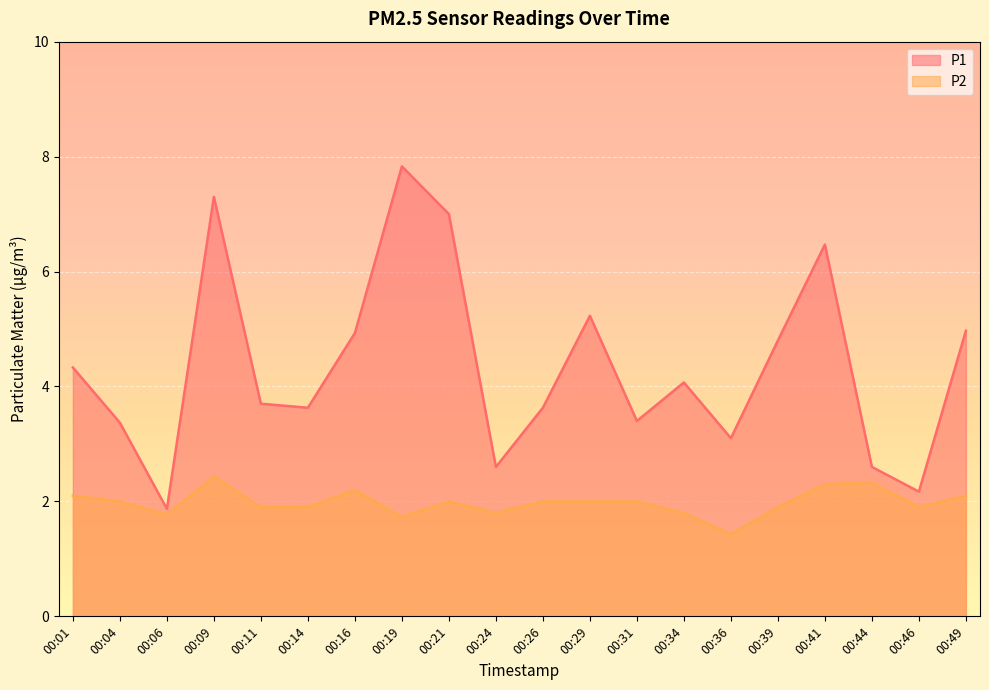

What is the total value across all series at 00:06?

3.6